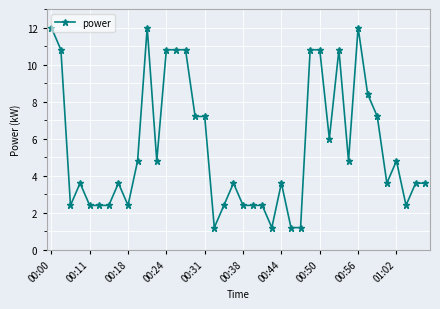

What is the smallest value displayed?

1.2